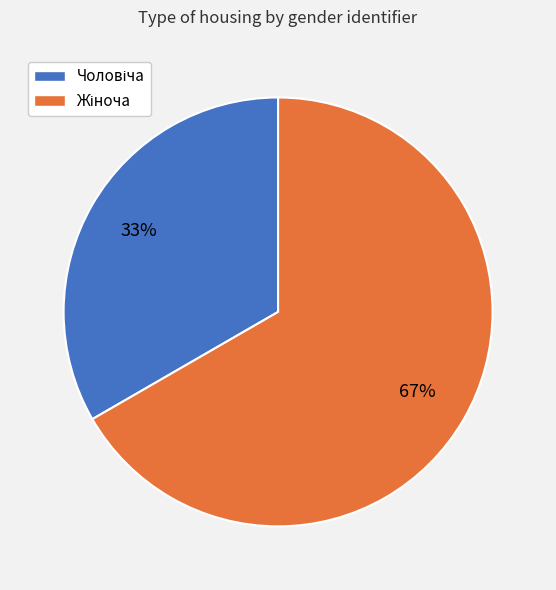

Does any single category account for the majority?

Yes